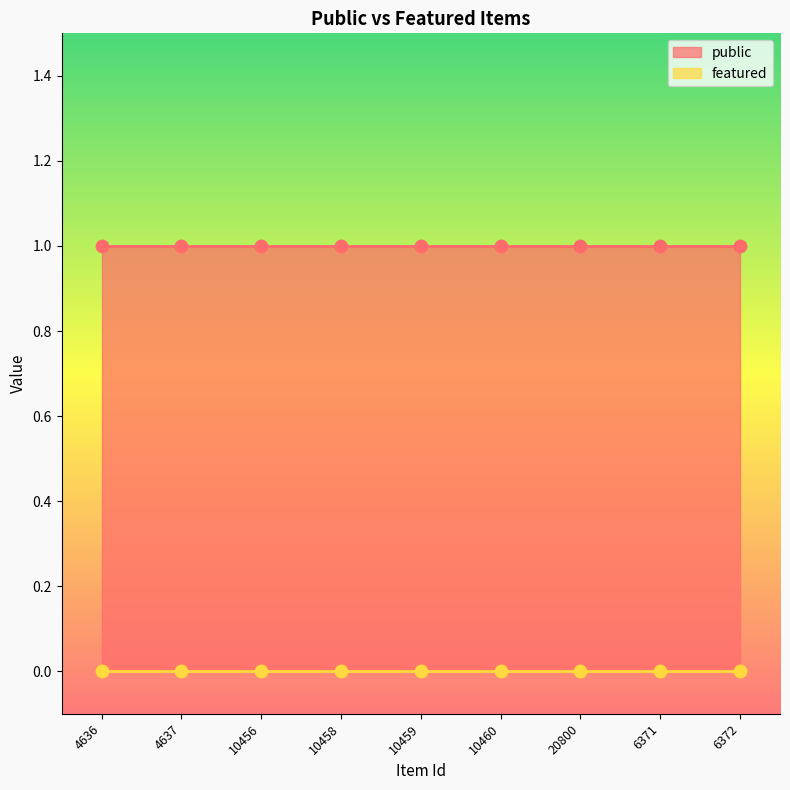

What are all the series names shown in the legend?

public, featured